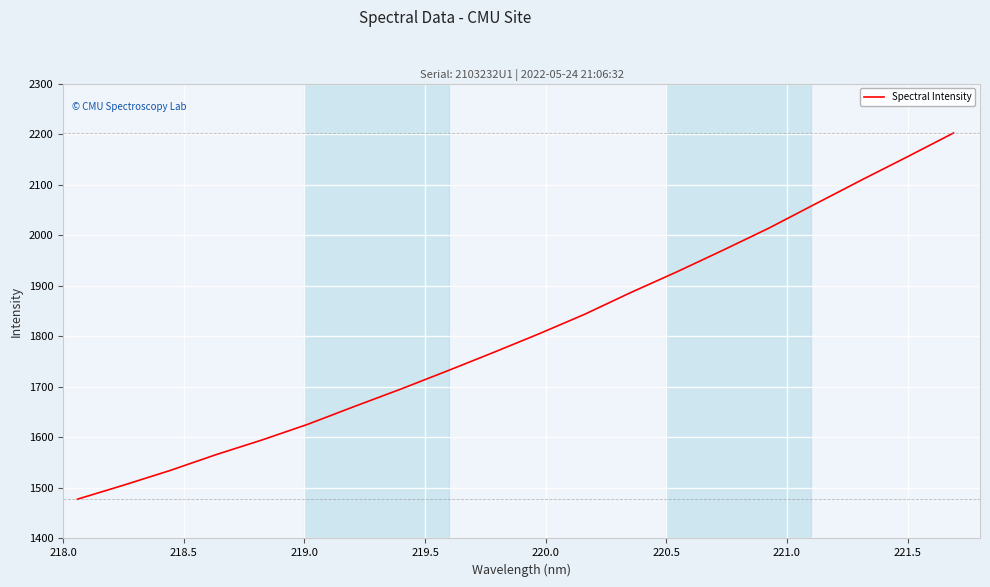

What is the difference between the maximum and minimum values?

724.5